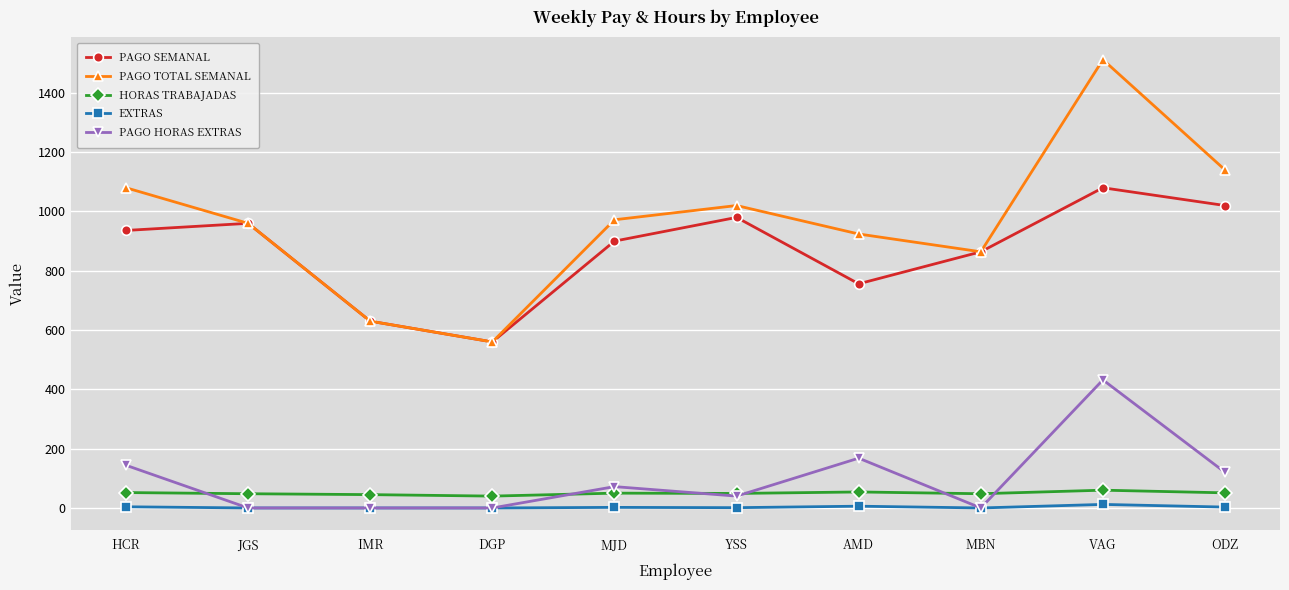

The PAGO SEMANAL series shows 271 at MJD. True or false?

False